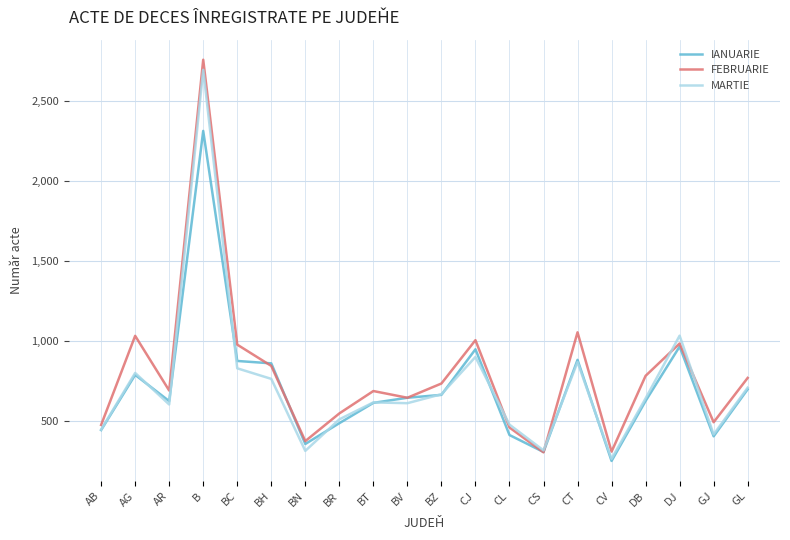

How many values in the IANUARIE series are below 647?

10